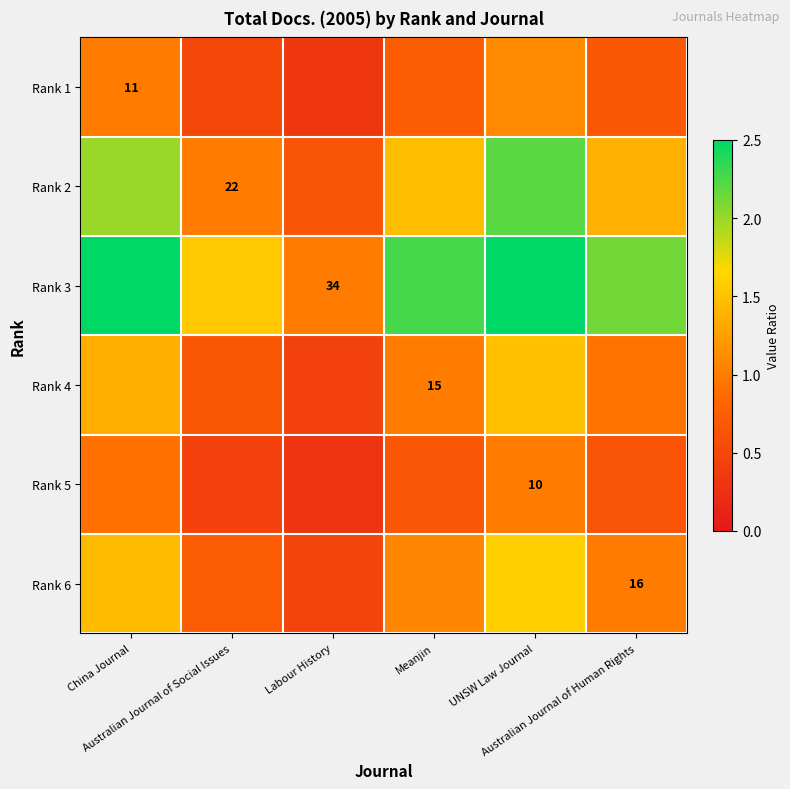

Where is Rank 2 nearest to the value 1?

Australian Journal of Social Issues